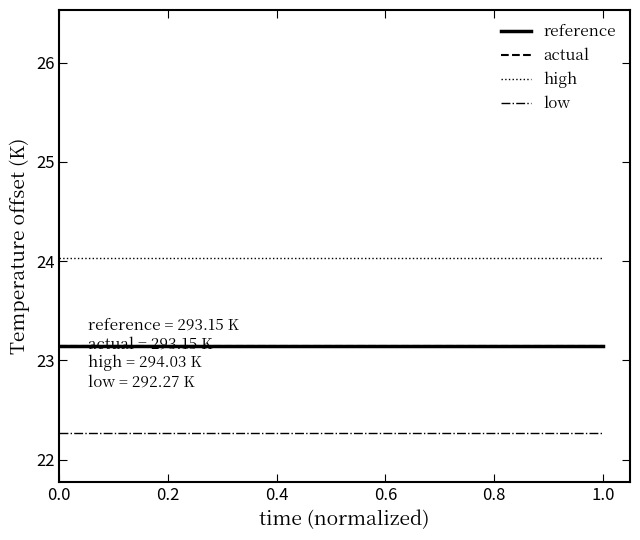

Which series has the largest total across all categories?

high